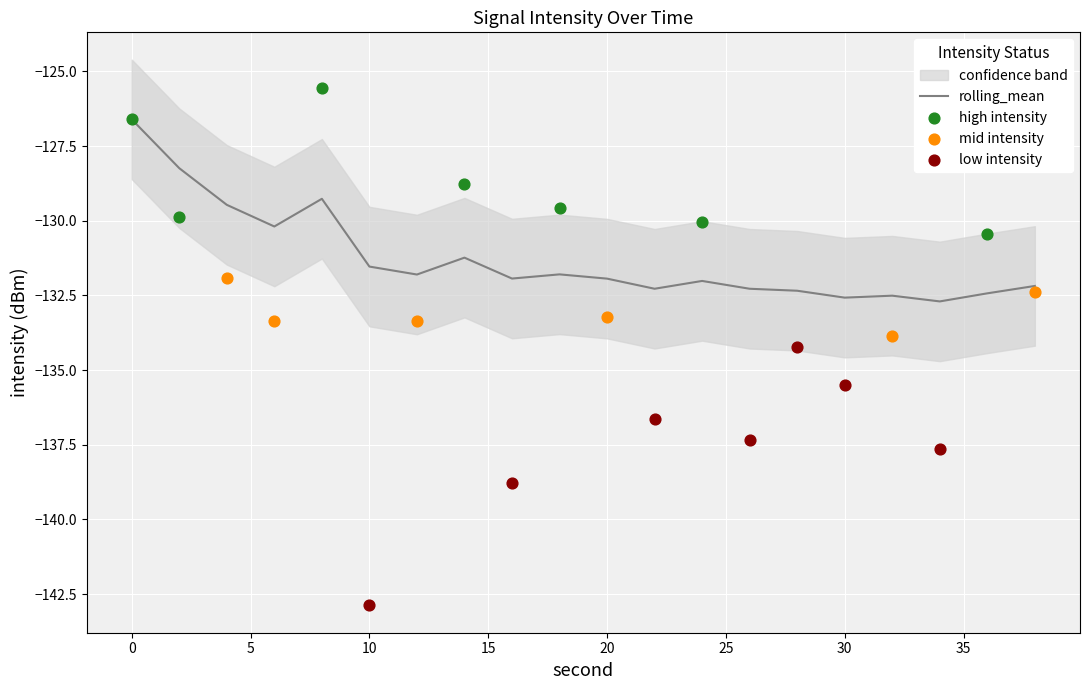

Is the value of lower_bound at 14 greater than the value of upper_bound at 6?

No